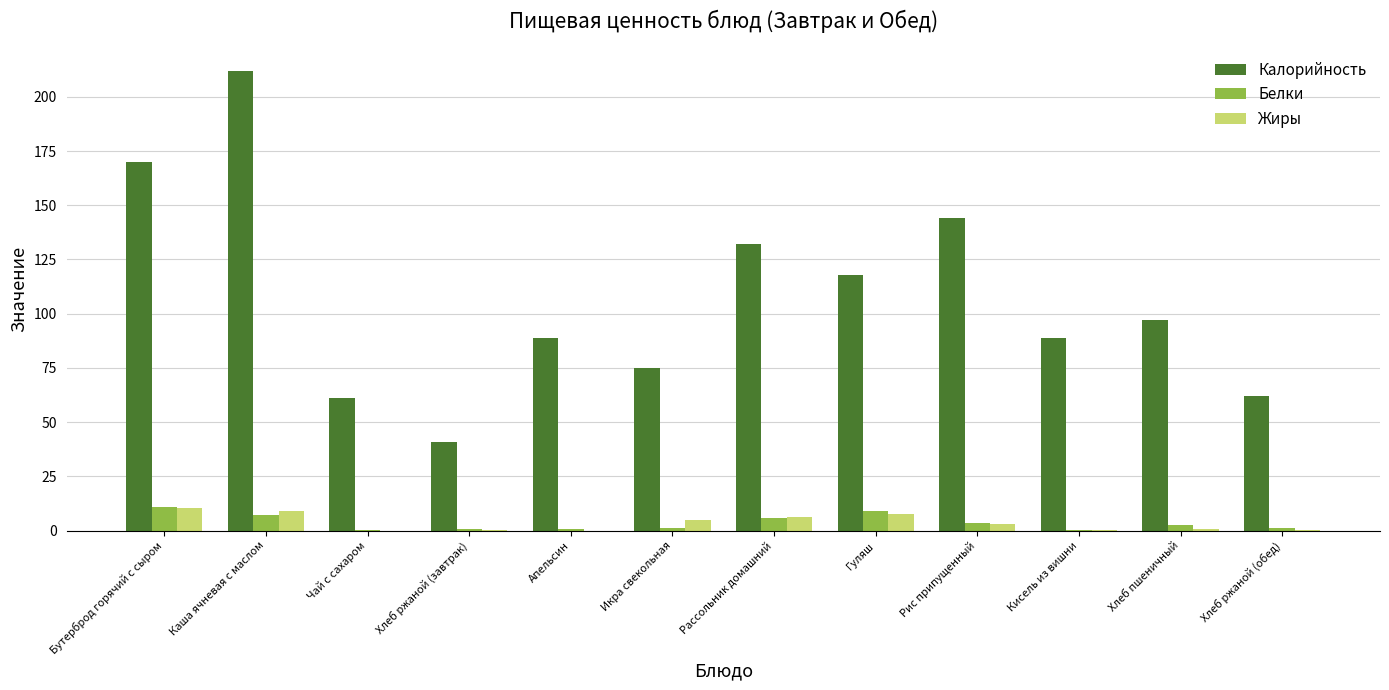

True or false: Жиры has a value of 0.0 at Апельсин.

True